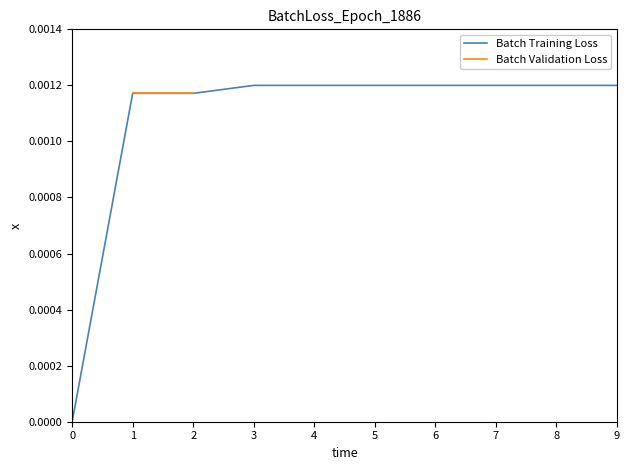

Which has a higher value, 1 or 8?

8